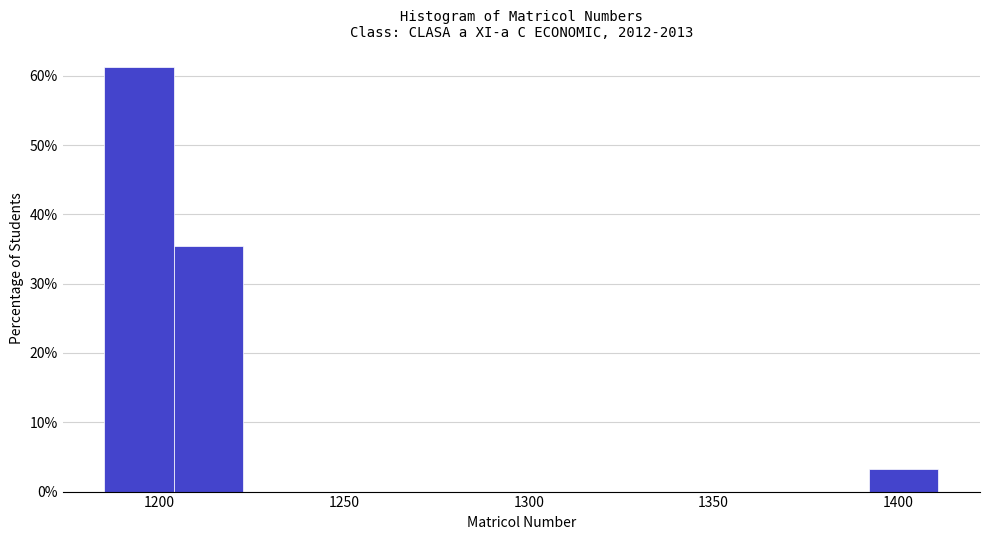

Read against the x-axis, roughly where is the centre of the tallest bar?

1195